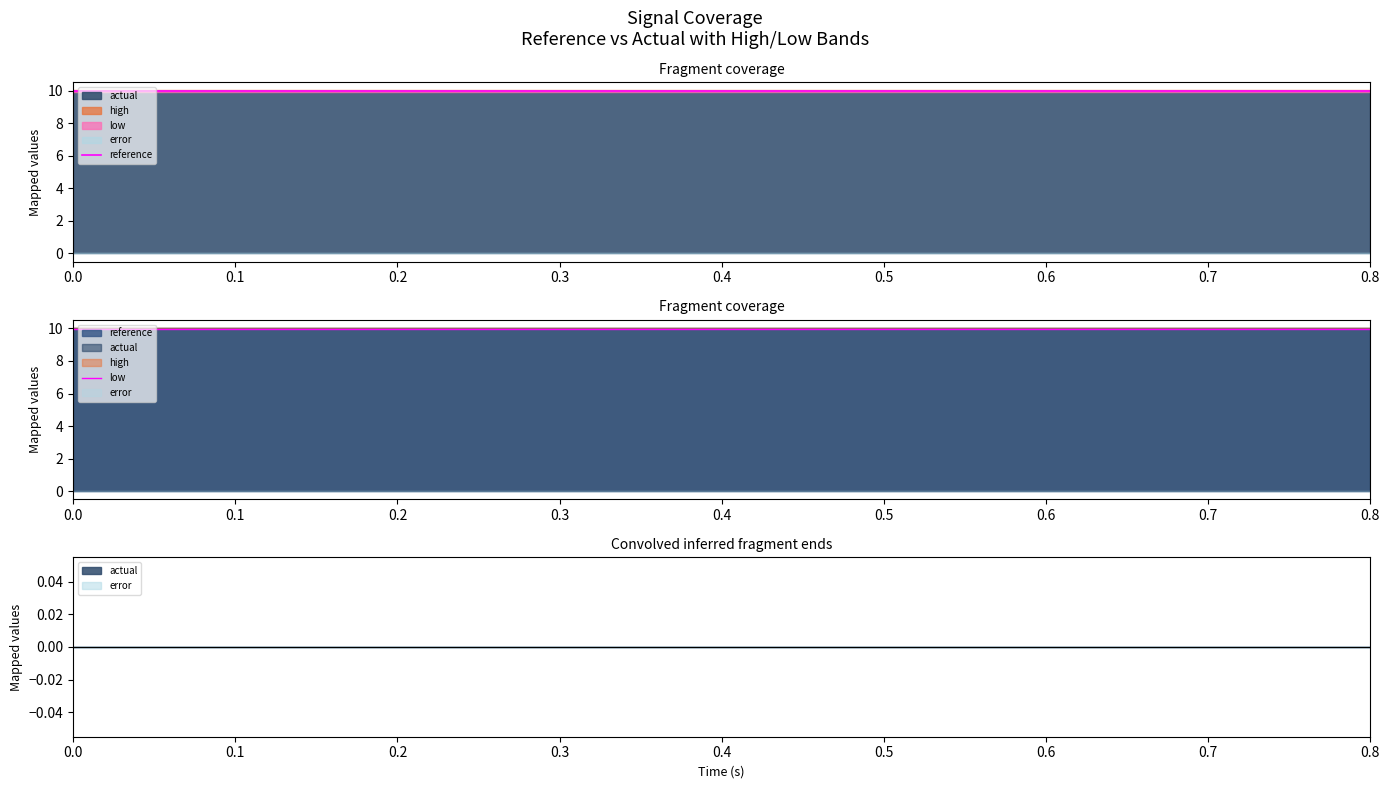

True or false: reference and low intersect in this chart.

False